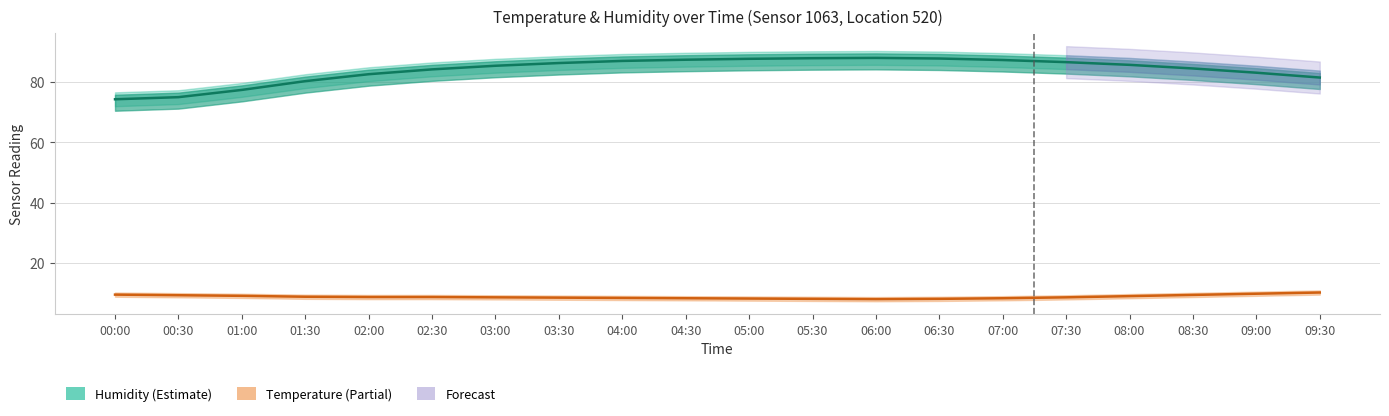

True or false: Temperature has more than 2 points higher than both neighbors.

False